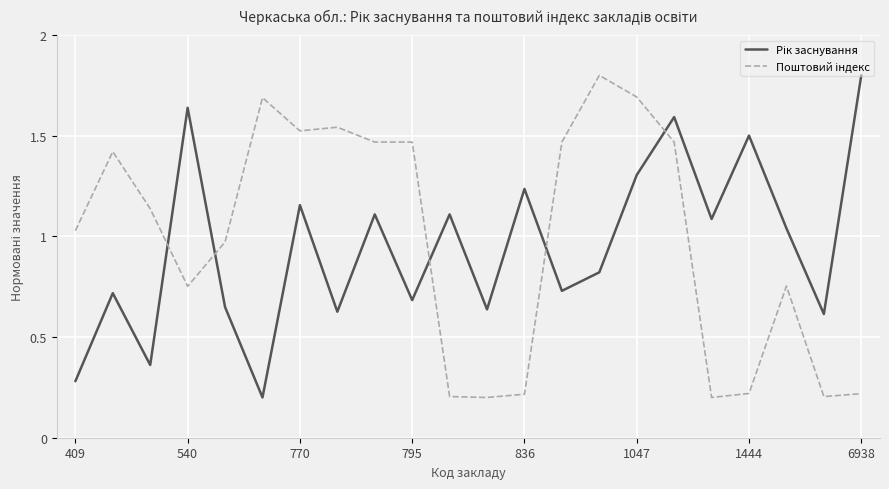

What is the maximum value shown in the chart?

1.8